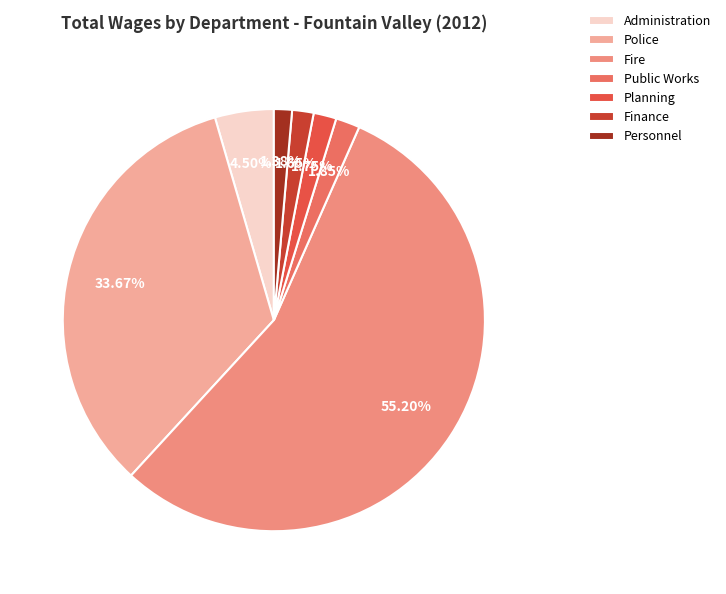

Is there any slice that represents more than half of the pie?

Yes